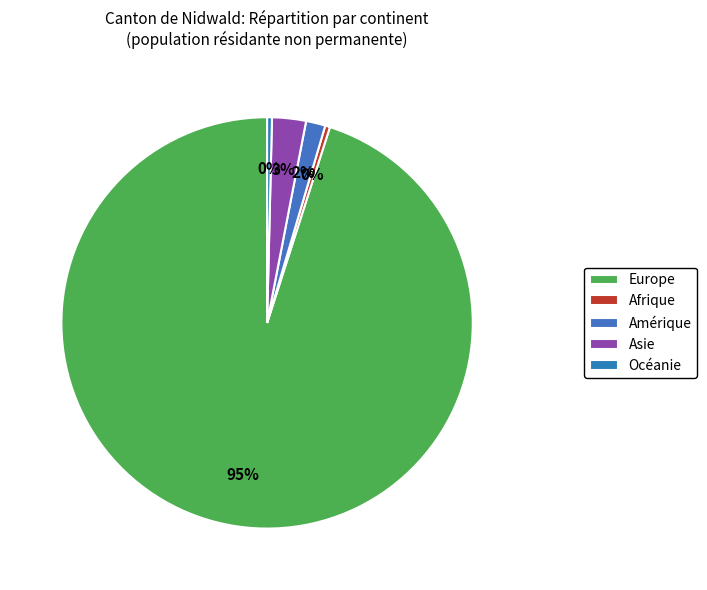

What is the ratio of the value at Asie to the value at Afrique?

7.0